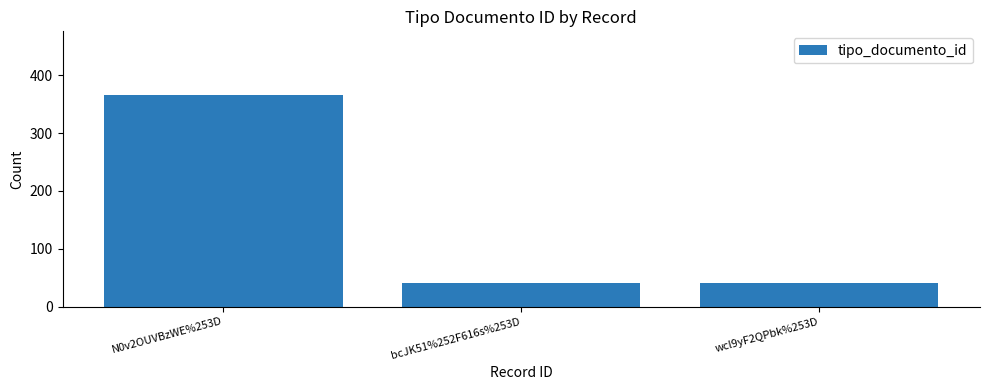

What is the ratio of the value at wcl9yF2QPbk%253D to the value at N0v2OUVBzWE%253D?

0.1